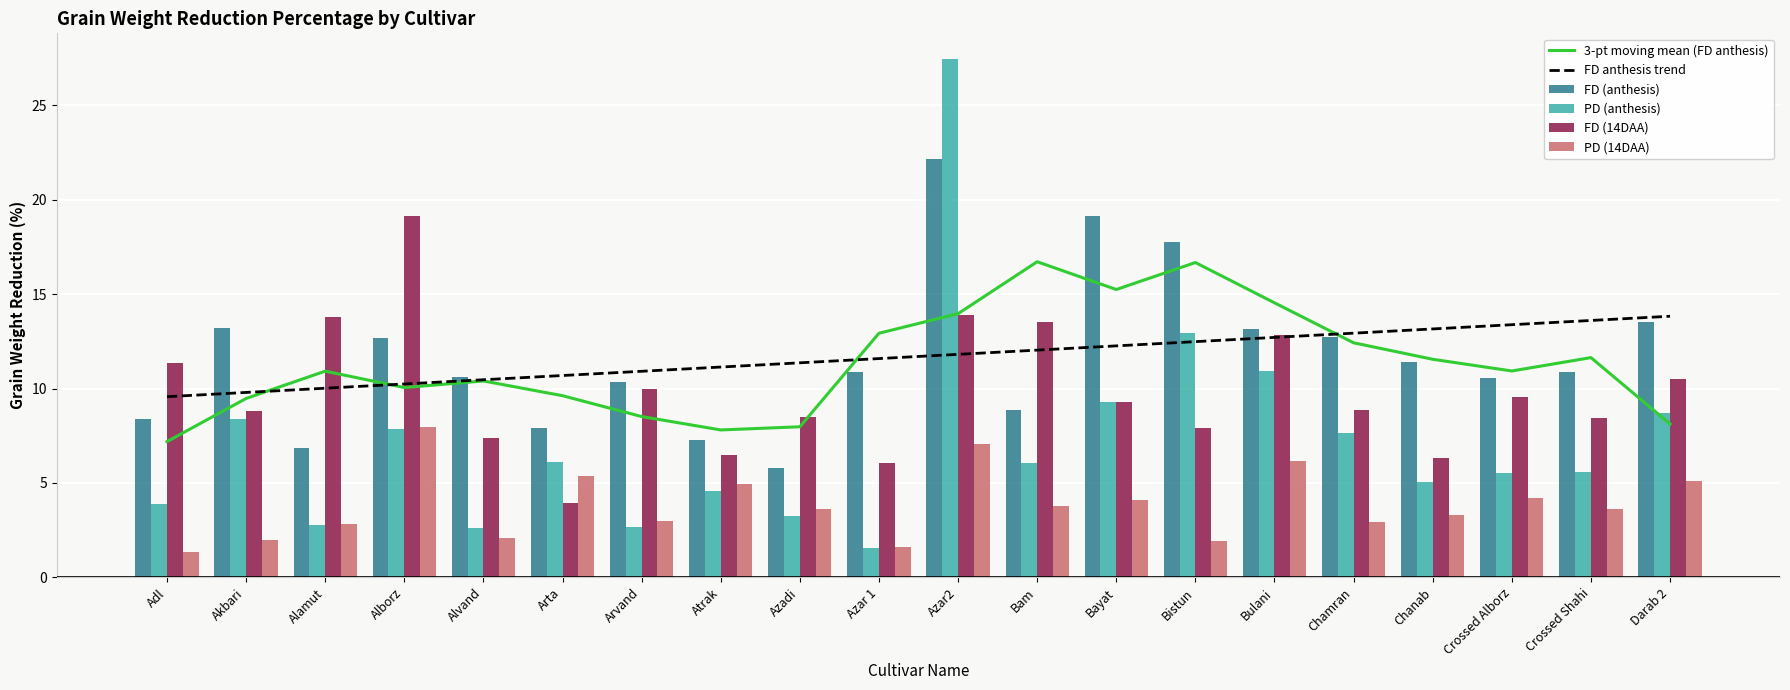

True or false: FD (anthesis) has a value of 5.8 at Azadi.

True